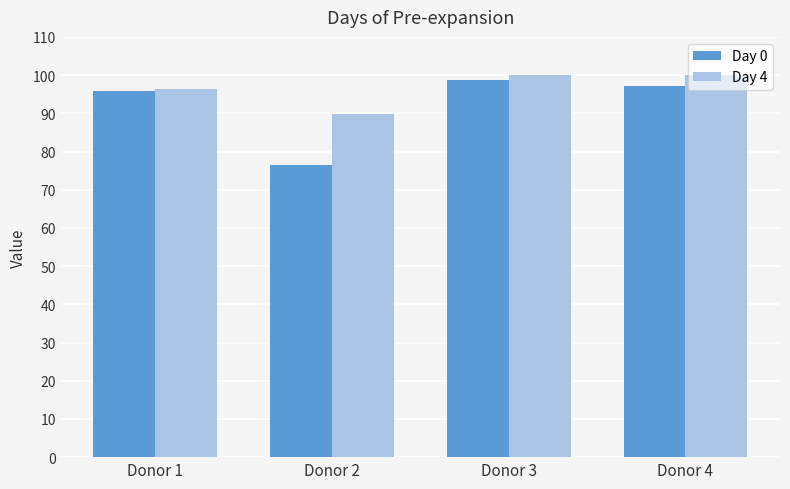

How many data points in Day 0 are less than 97?

2